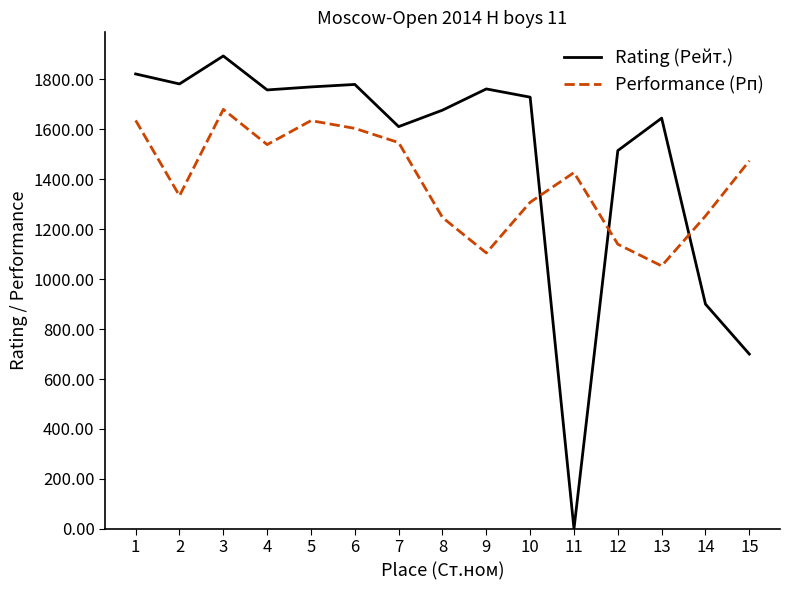

True or false: Rating (Рейт.) and Performance (Рп) intersect in this chart.

True